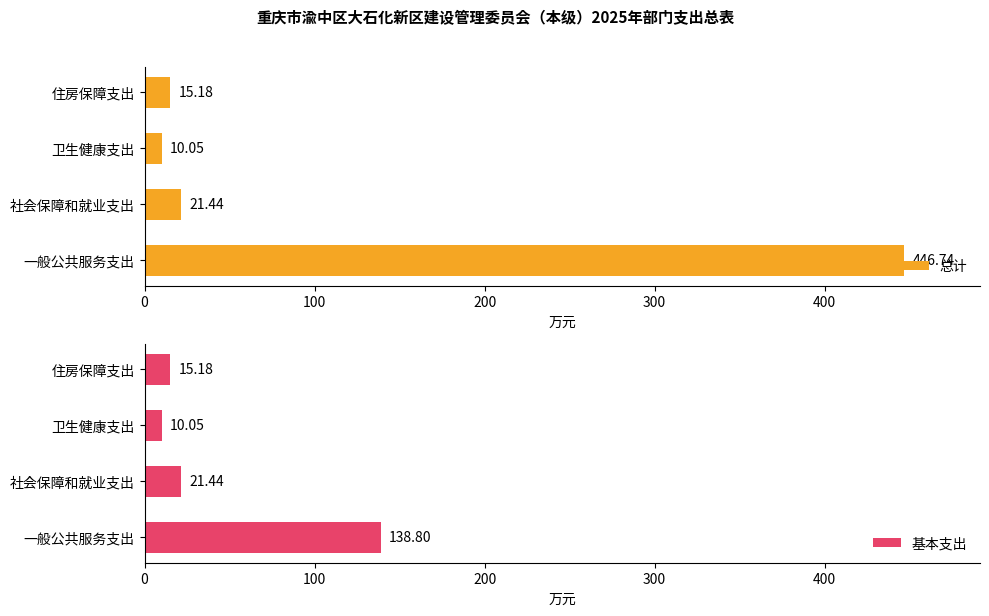

Rank the series by their average value, from lowest to highest.

基本支出, 总计